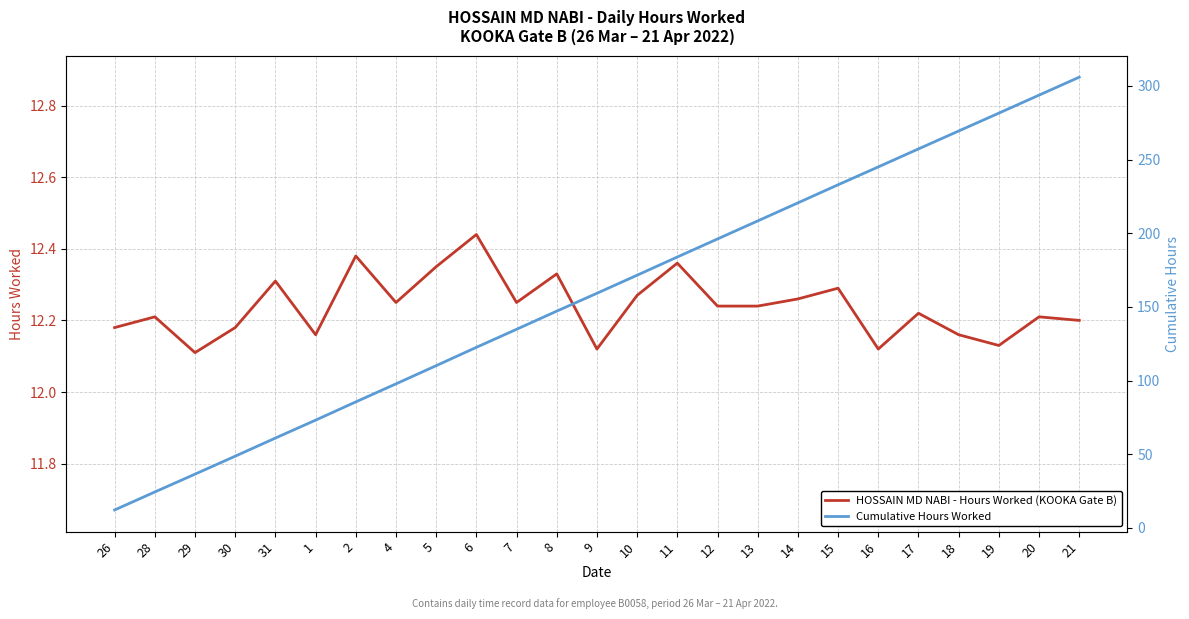

Where does the Cumulative Hours Worked series first go above 159?

9